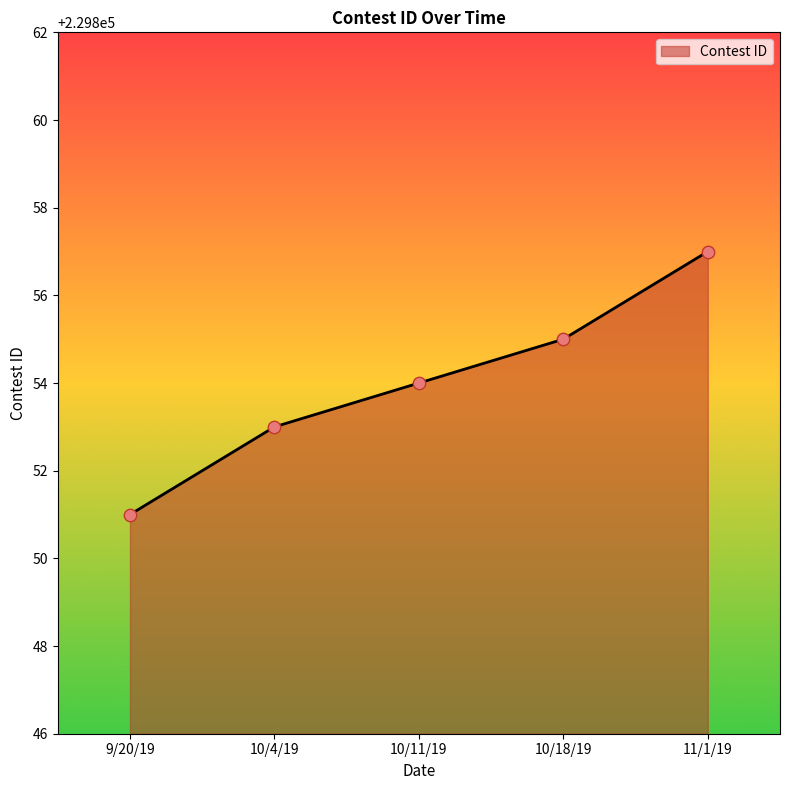

What is the ratio of the value at 10/18/19 to the value at 11/1/19?

1.0